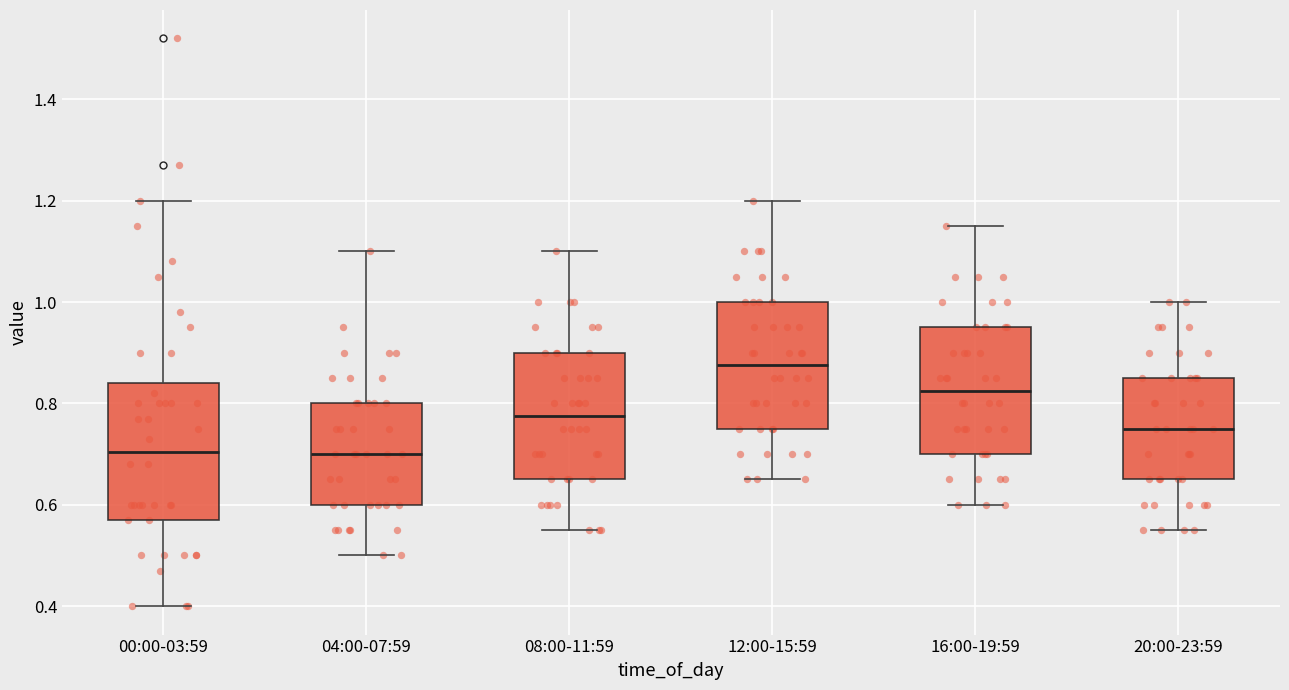

Reading left to right, read every box against the y-axis: the position of its median line, the range the box covers, and the ends of its whiskers. The values are not printed on the chart, so give them approximately, as read against the axis.

00:00-03:59: median 0.70, box 0.58 to 0.84, whiskers 0.40 to 1.20
04:00-07:59: median 0.70, box 0.60 to 0.80, whiskers 0.50 to 1.10
08:00-11:59: median 0.78, box 0.66 to 0.90, whiskers 0.56 to 1.10
12:00-15:59: median 0.88, box 0.76 to 1.00, whiskers 0.66 to 1.20
16:00-19:59: median 0.82, box 0.70 to 0.96, whiskers 0.60 to 1.16
20:00-23:59: median 0.76, box 0.66 to 0.86, whiskers 0.56 to 1.00